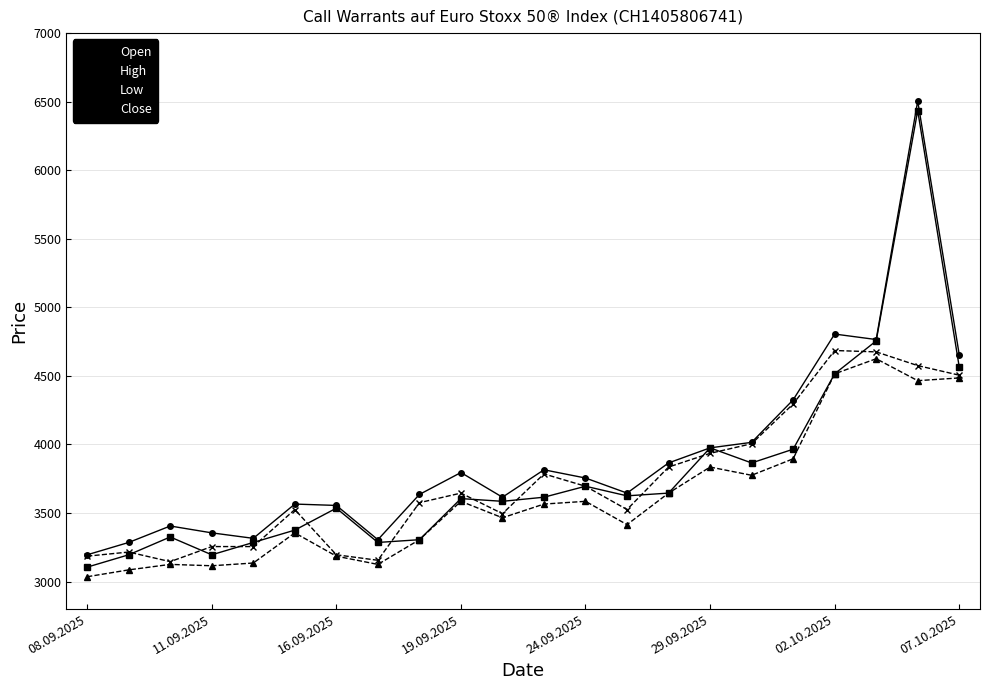

True or false: Close has more than 0 interior local peaks.

True